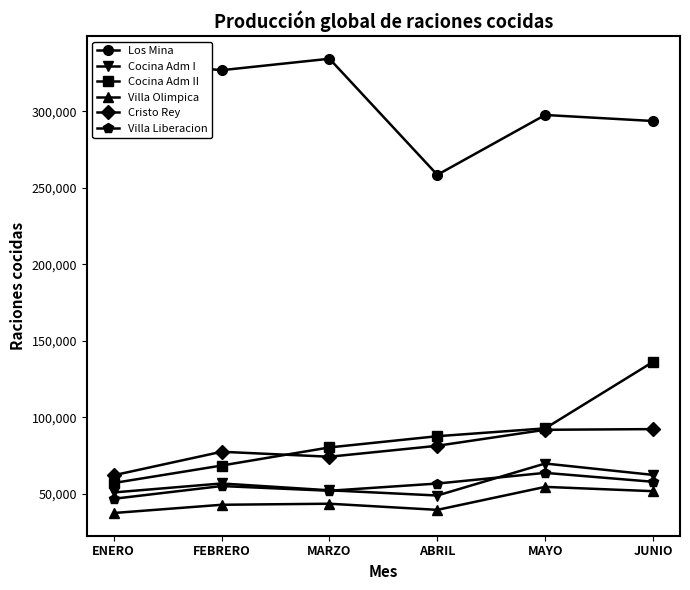

What is the smallest value displayed?

37492